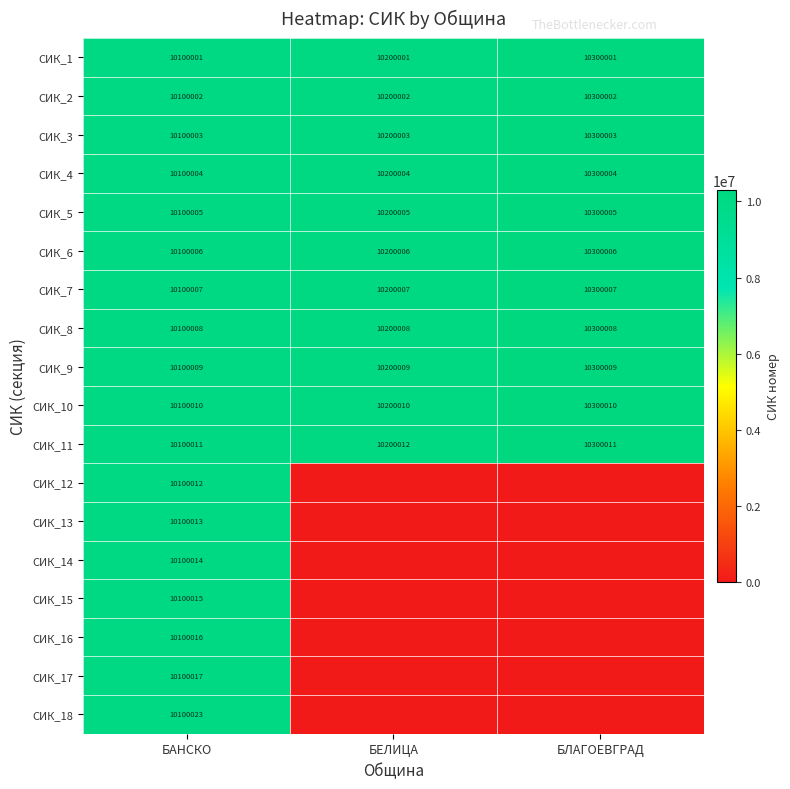

The СИК_8 series shows 6200357 at БАНСКО. True or false?

False